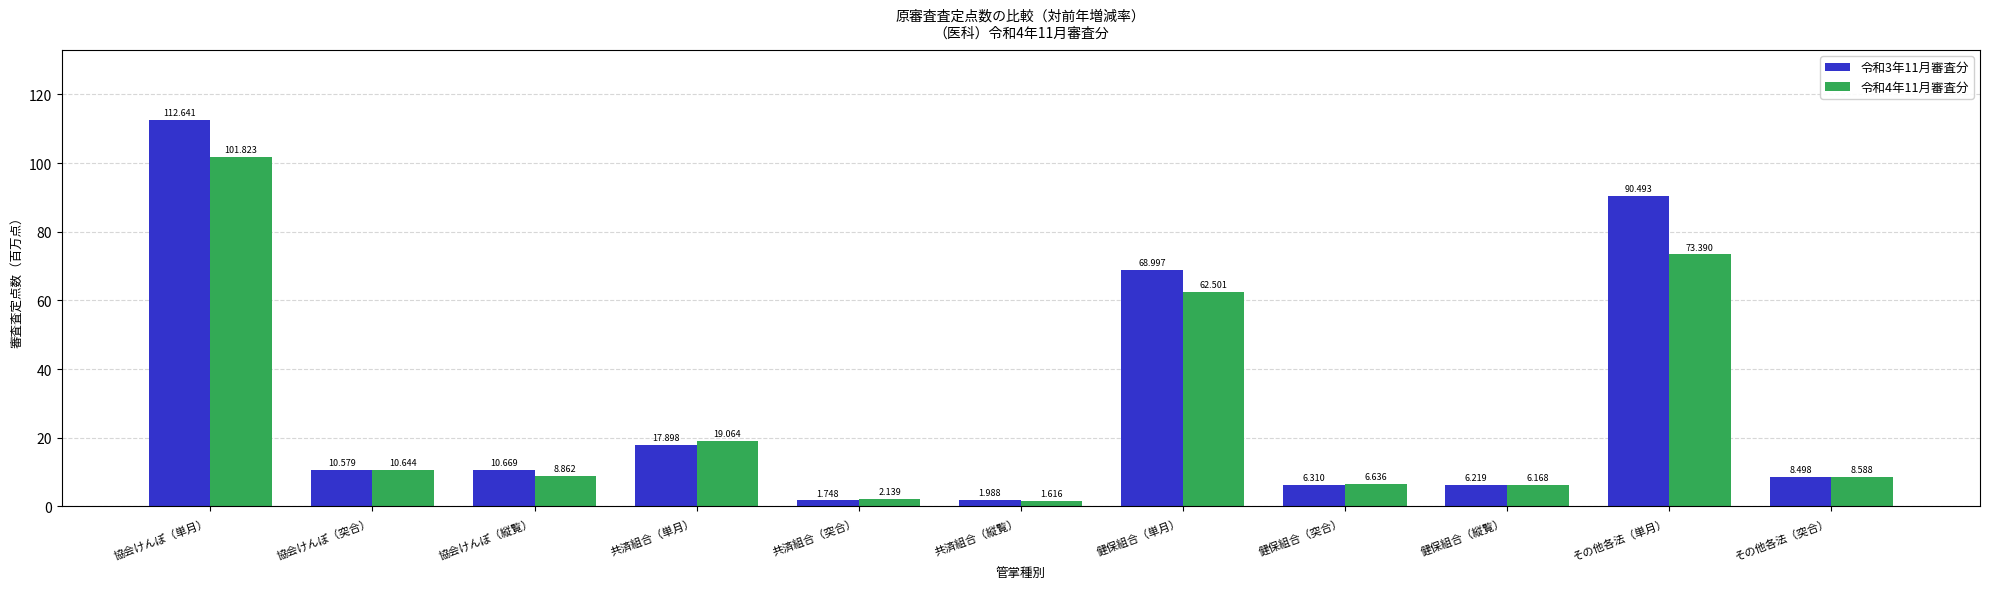

Rank the categories by 令和4年11月審査分 value from highest to lowest.

協会けんぽ（単月）, その他各法（単月）, 健保組合（単月）, 共済組合（単月）, 協会けんぽ（突合）, 協会けんぽ（縦覧）, その他各法（突合）, 健保組合（突合）, 健保組合（縦覧）, 共済組合（突合）, 共済組合（縦覧）